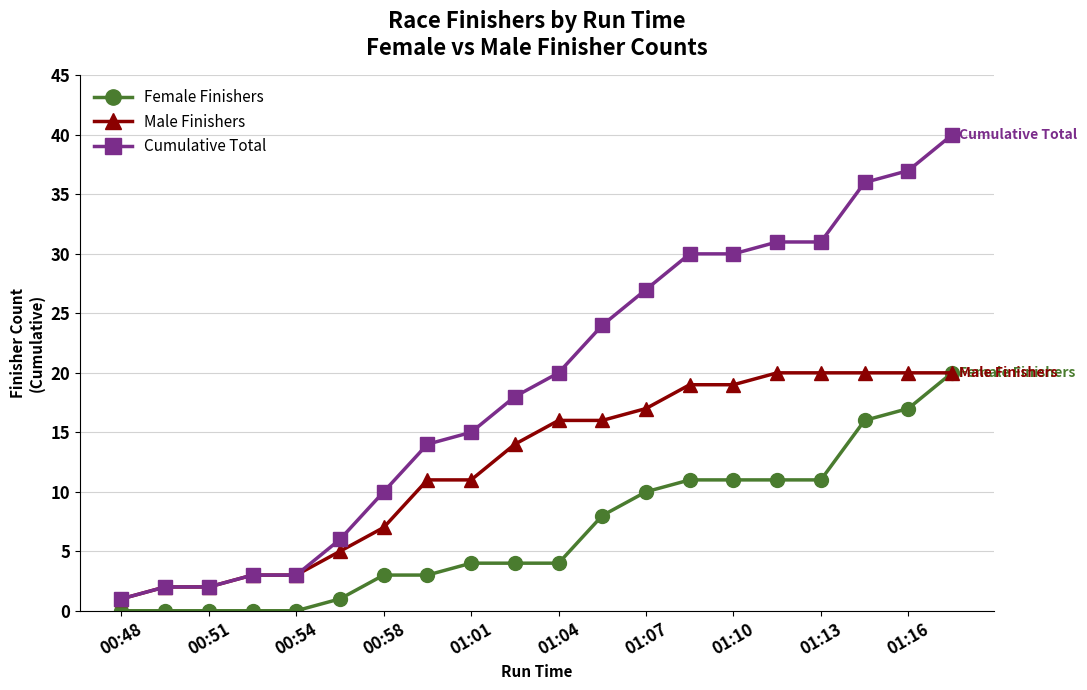

True or false: Female Finishers and Cumulative Total cross at least once.

False